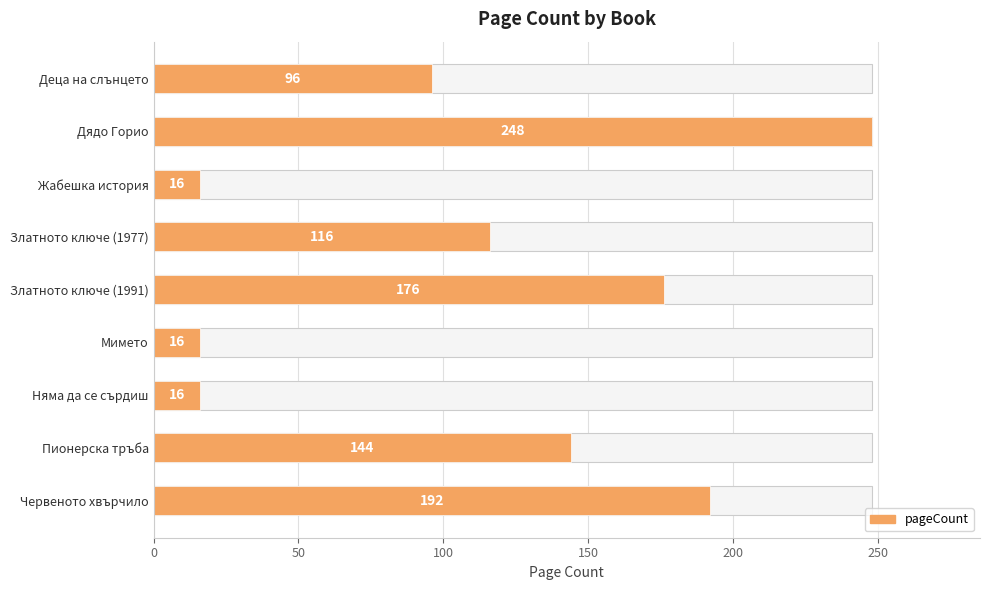

Is it true that the value at Златното ключе (1977) is 43?

False